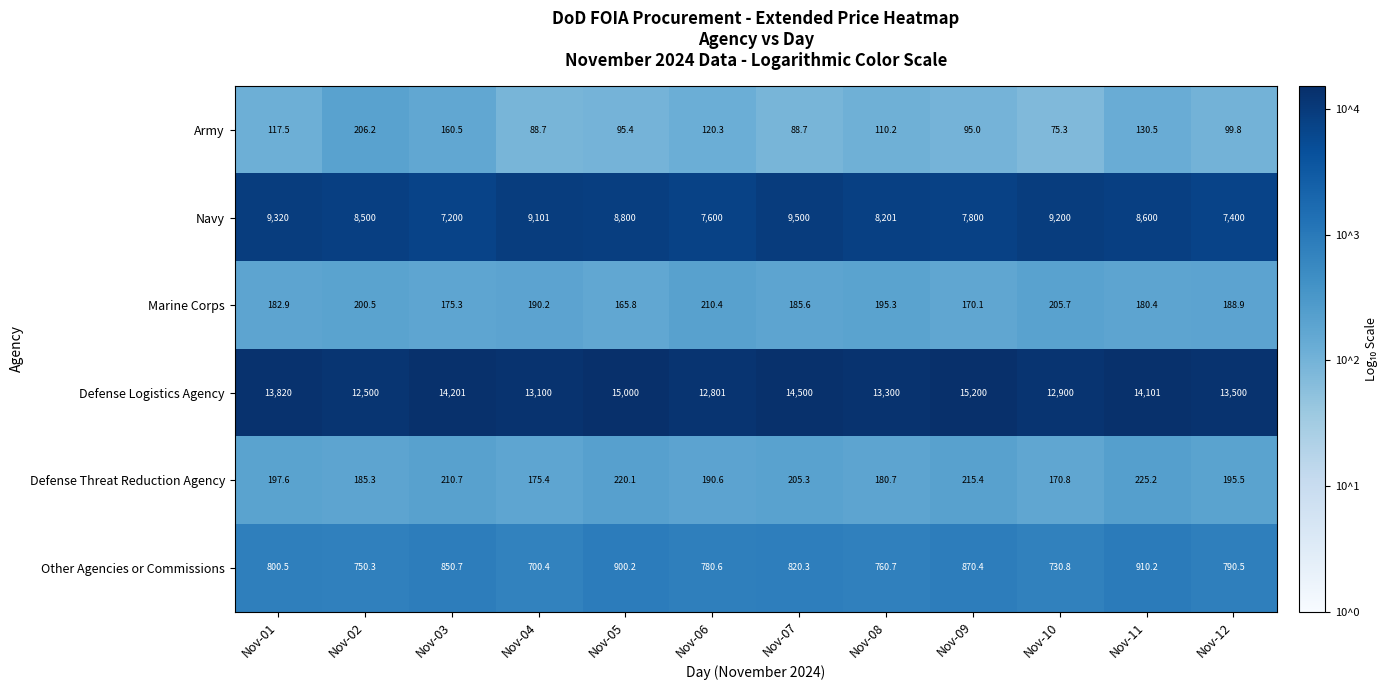

List the series in order of their peak value, highest first.

Defense Logistics Agency, Navy, Other Agencies or Commissions, Defense Threat Reduction Agency, Marine Corps, Army